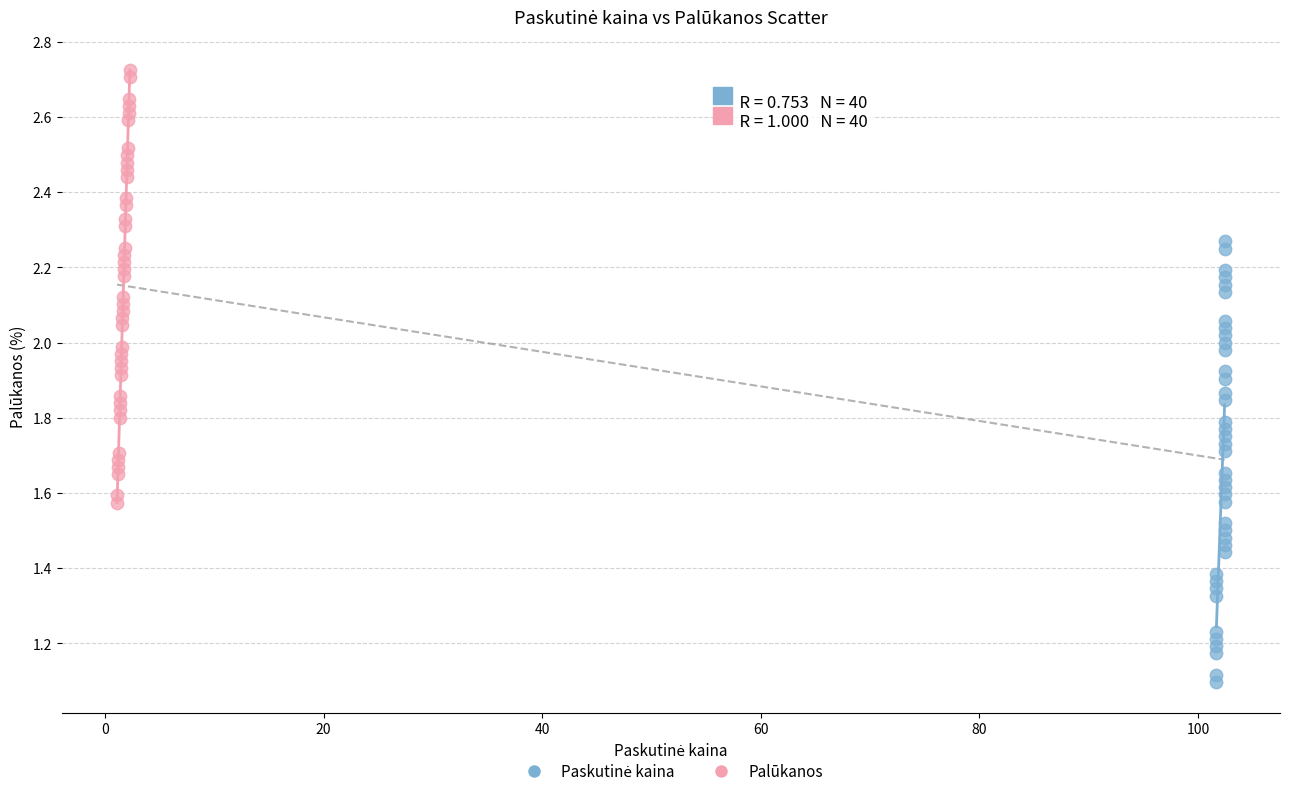

Which series contains the highest Y value?

Palūkanos